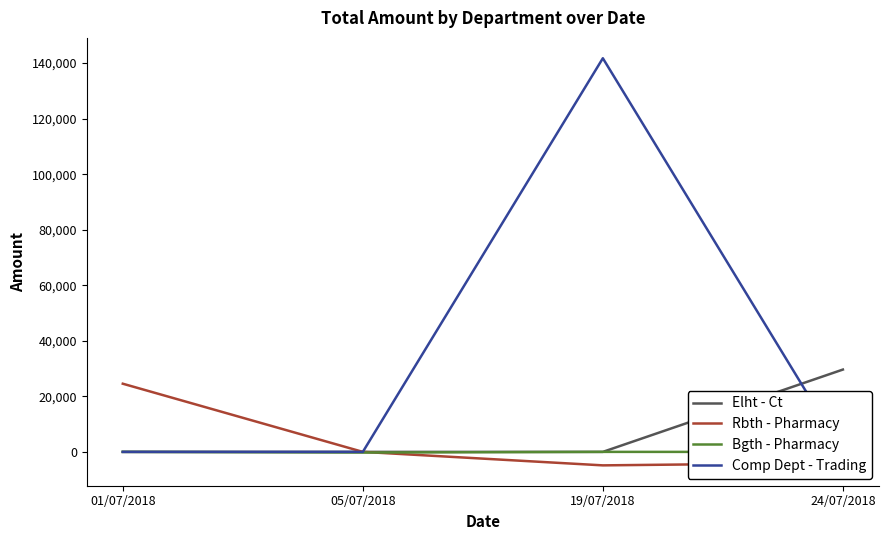

What is the label of the 4th point from the left?

24/07/2018